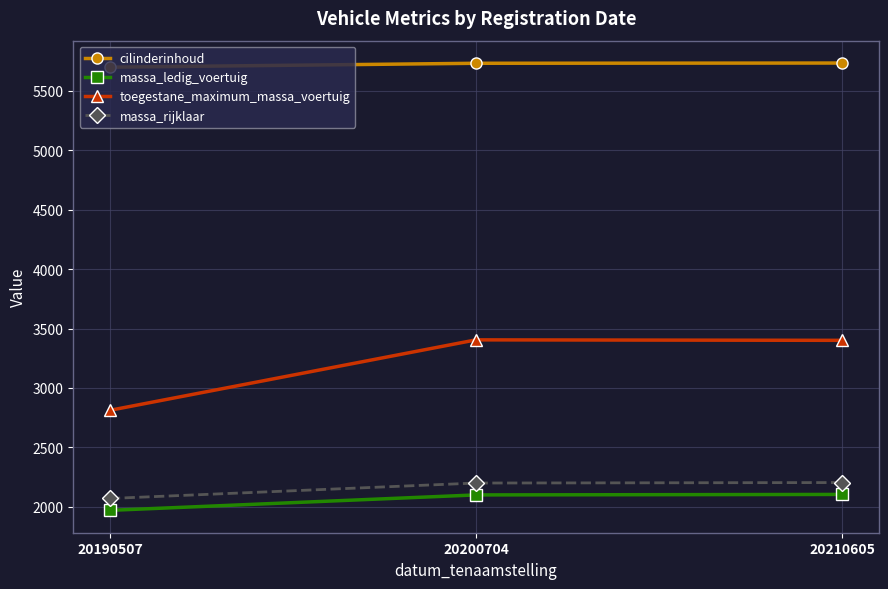

How many values in the massa_rijklaar series are below 2200?

1